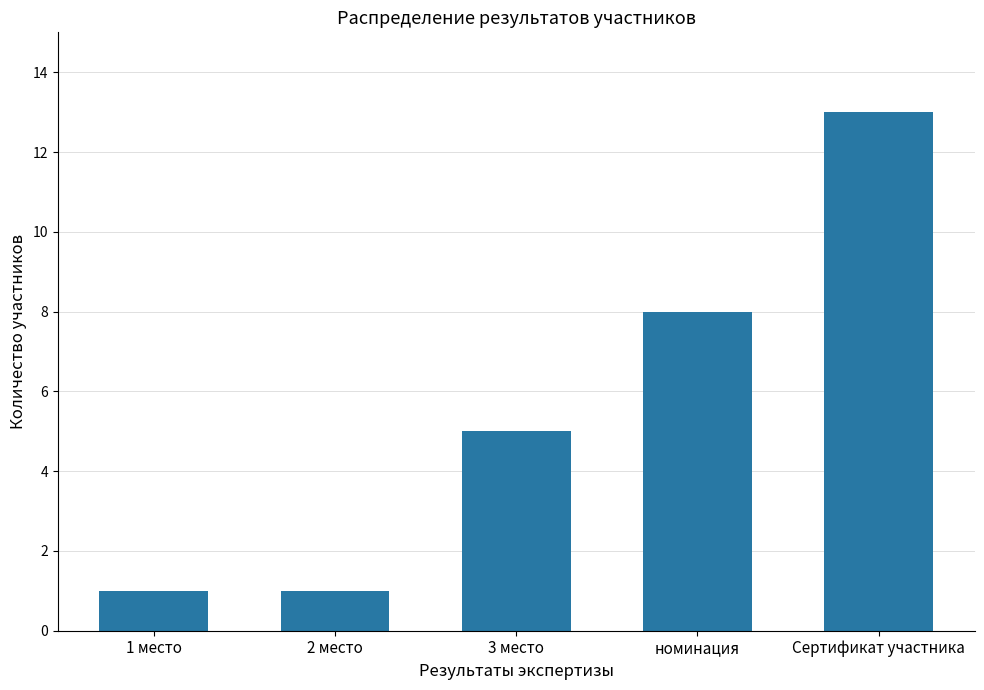

What is the ratio of the value at 3 место to the value at номинация?

0.6